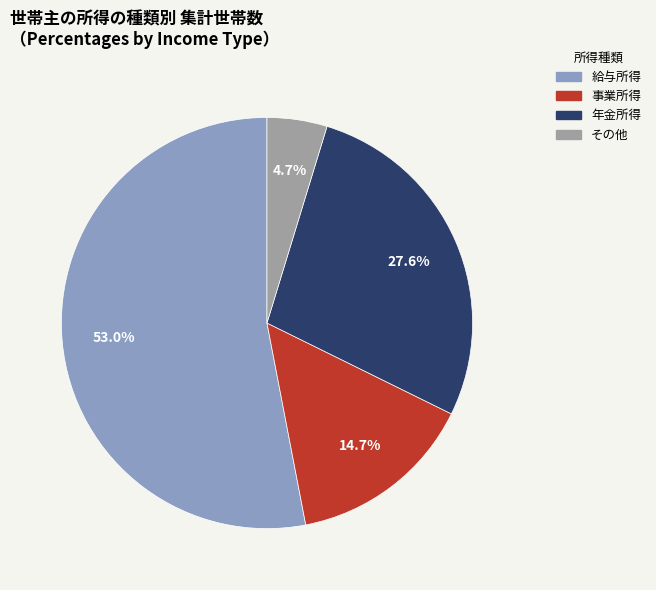

To the nearest percent, what portion does 年金所得 represent?

28%